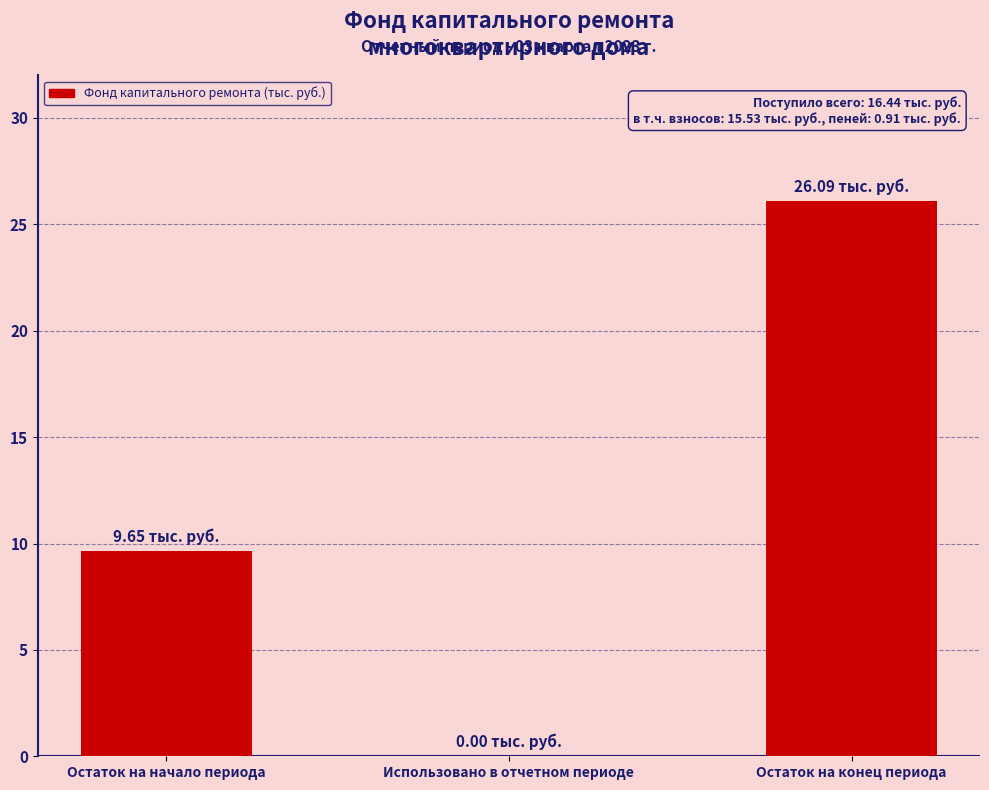

Reading left to right, extract all data points from this chart.

Остаток на начало периода=9.7	Использовано в отчетном периоде=0.0	Остаток на конец периода=26.1